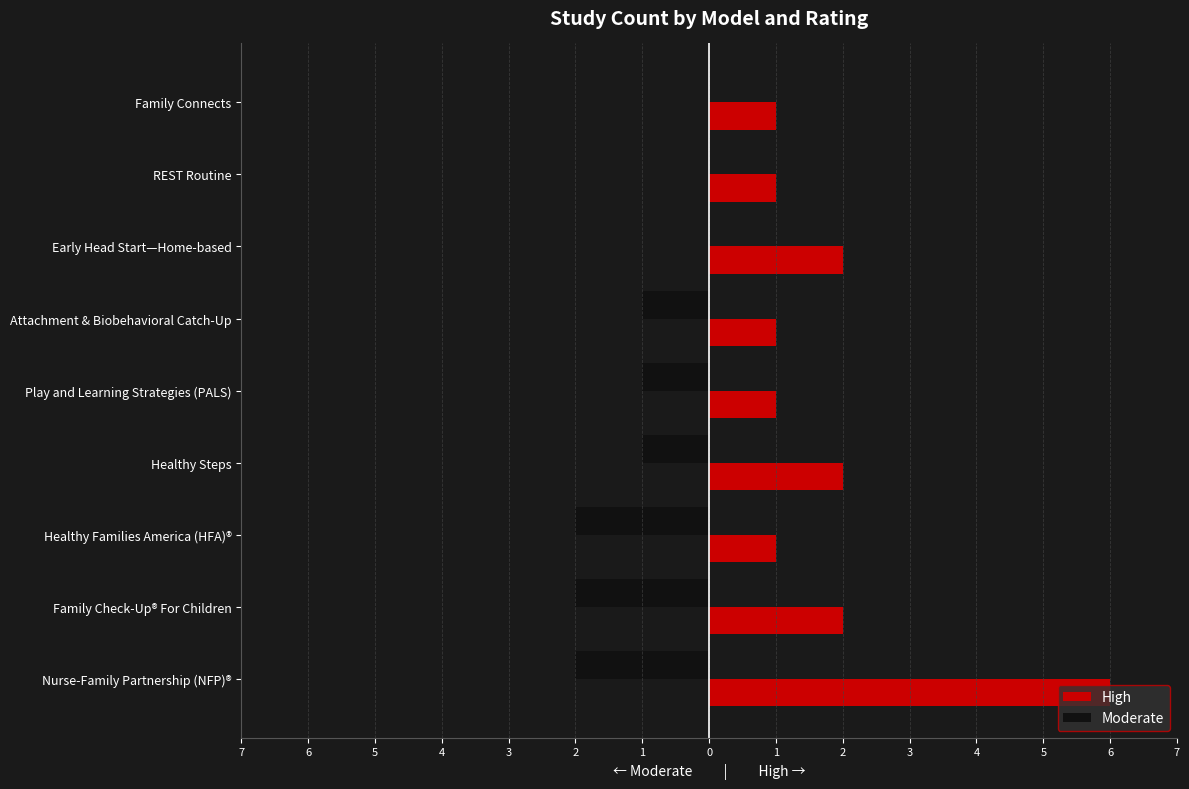

What is the value of the High bar at the 3rd from the left?

1